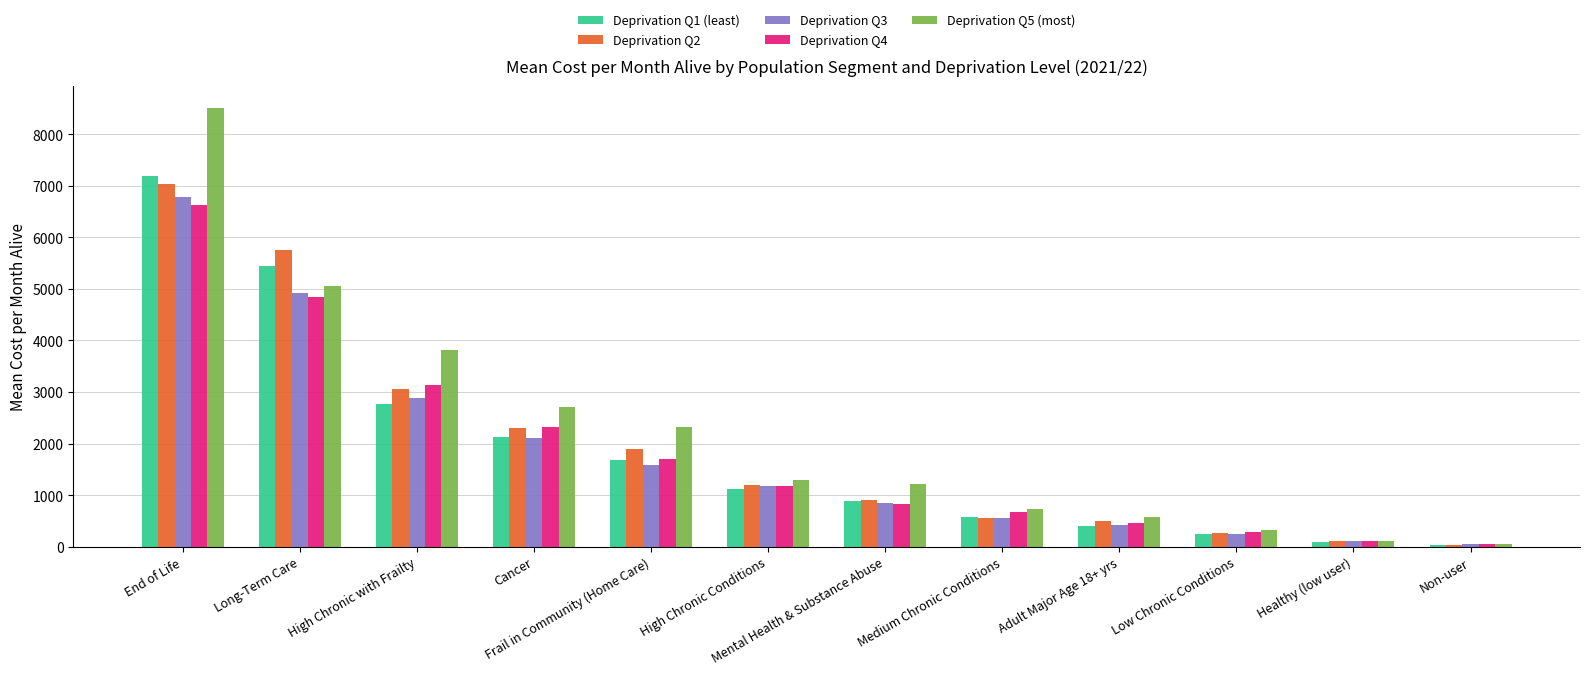

Is it true that Deprivation Q3 equals 2880.1 at High Chronic with Frailty?

True